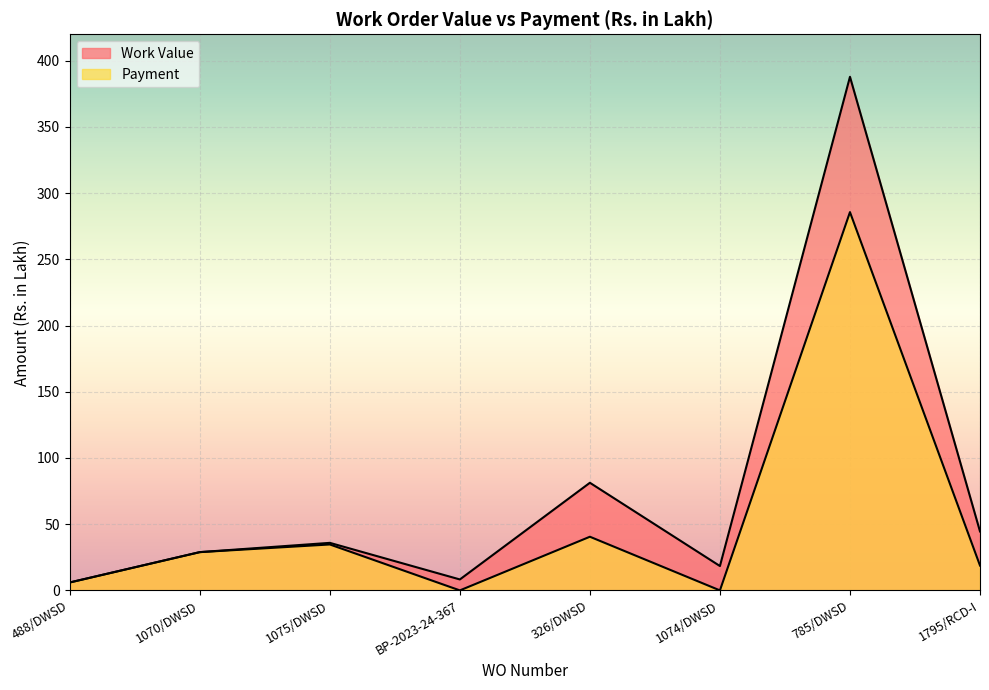

What is the difference between the maximum and minimum values in the Payment series?

285.7